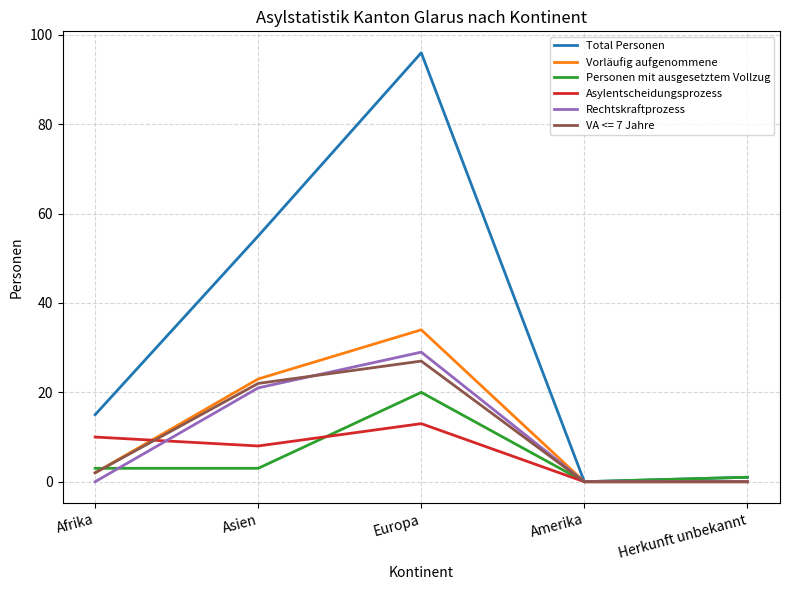

Which series has the widest spread of values?

Total Personen